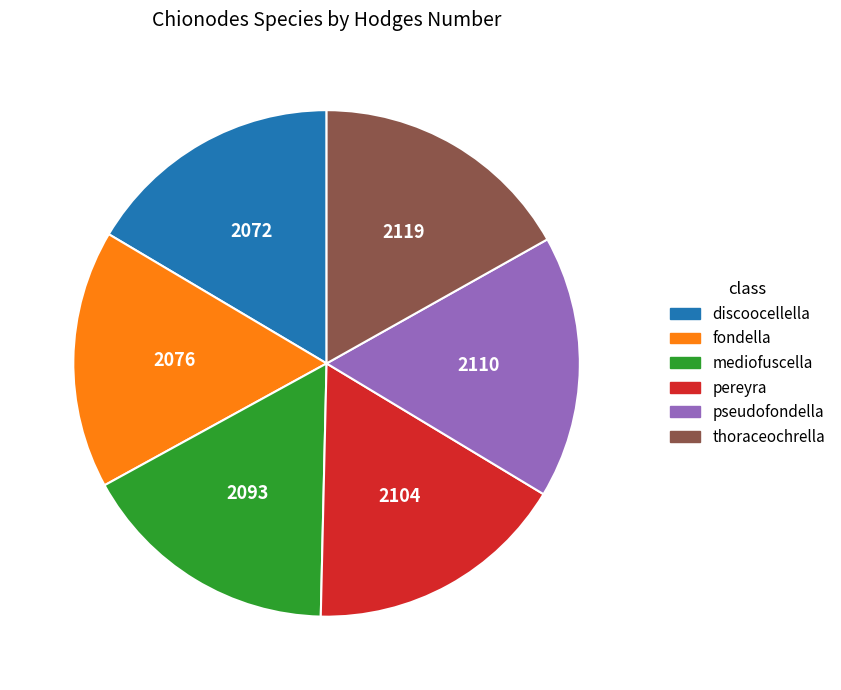

True or false: discoocellella accounts for 16% of the total.

True